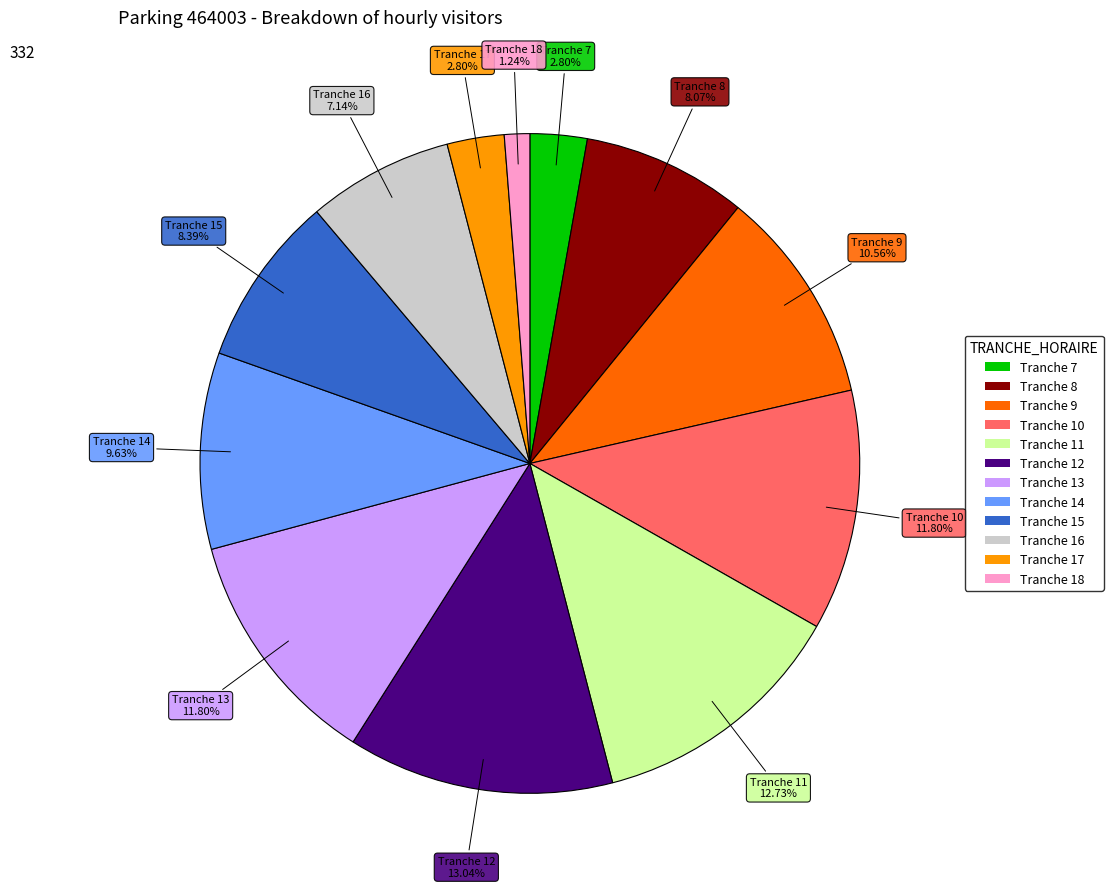

What is the ratio of the value at Tranche 12 to the value at Tranche 17?

4.7